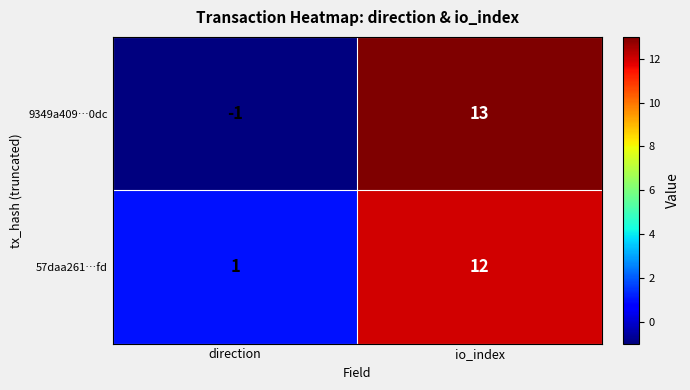

What is the difference between the maximum and minimum values in the 9349a409…0dc series?

14